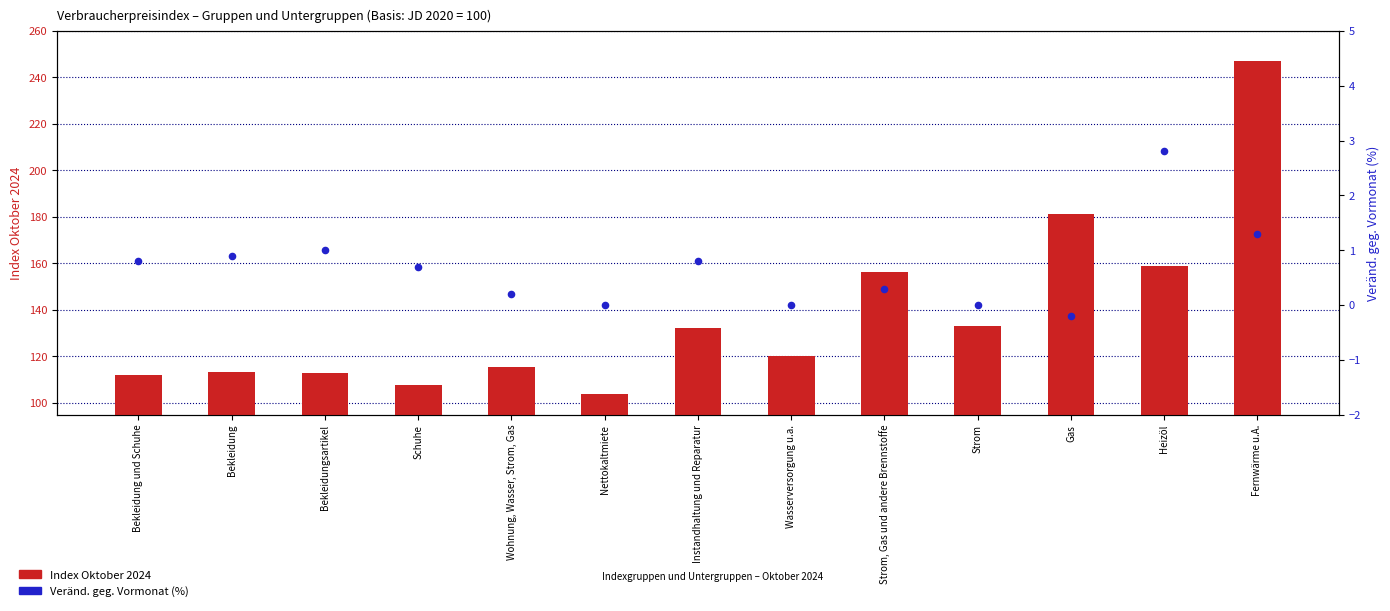

Which series contains the lowest Y value?

Veränd. geg. Vormonat (%)